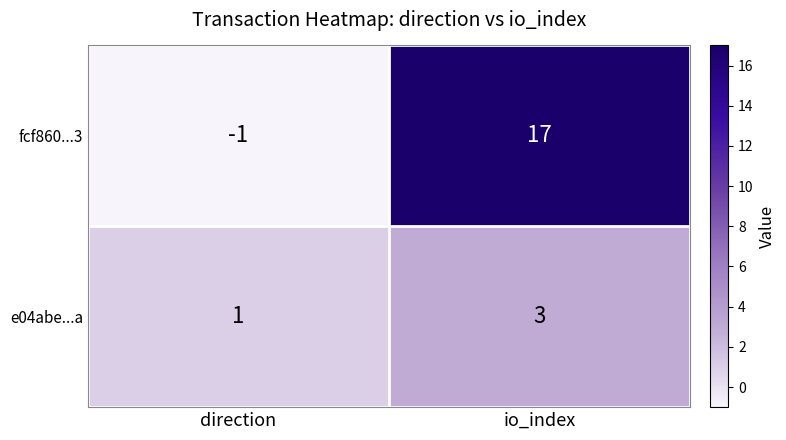

The value of fcf860...3 at io_index is 17. True or false?

True